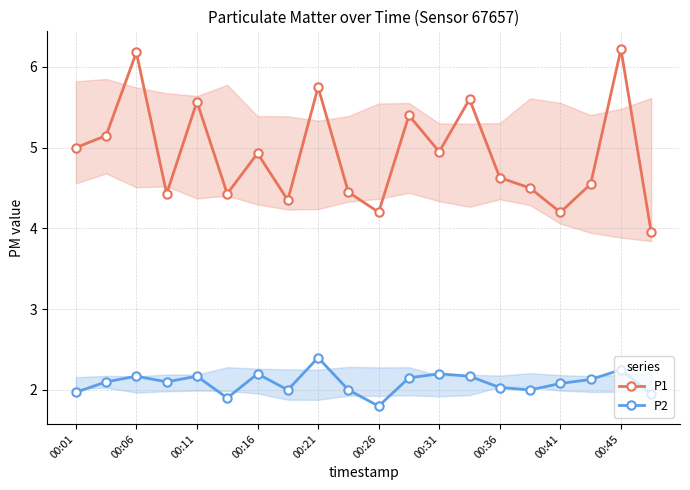

Which series changed the most between 00:31 and 00:45?

P1